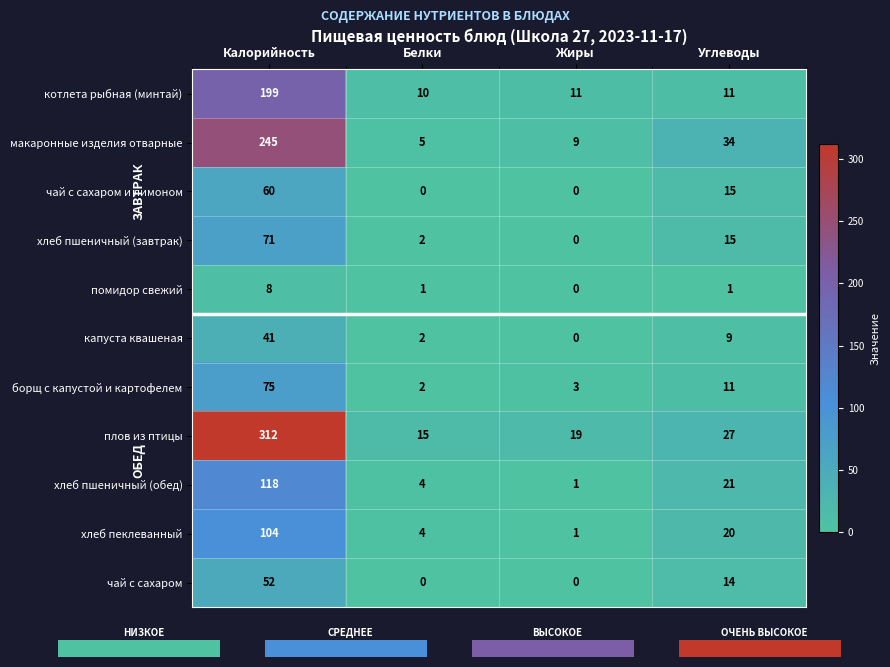

Which series has the widest spread of values?

плов из птицы